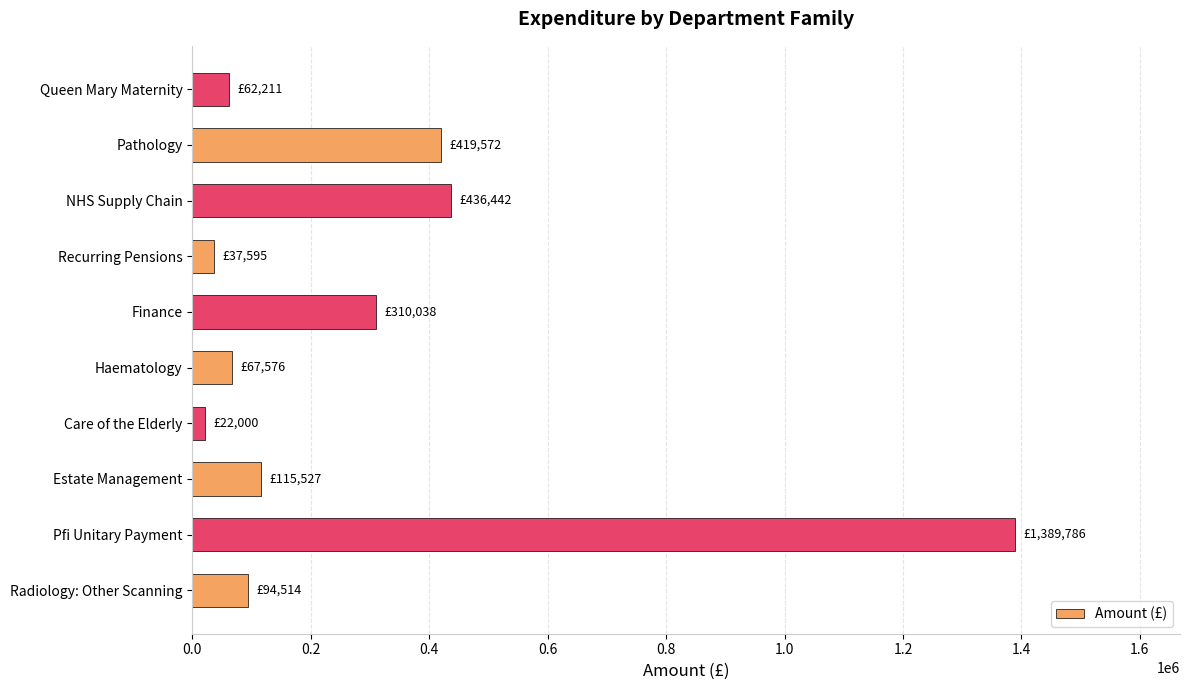

Count the number of categories in the chart.

10